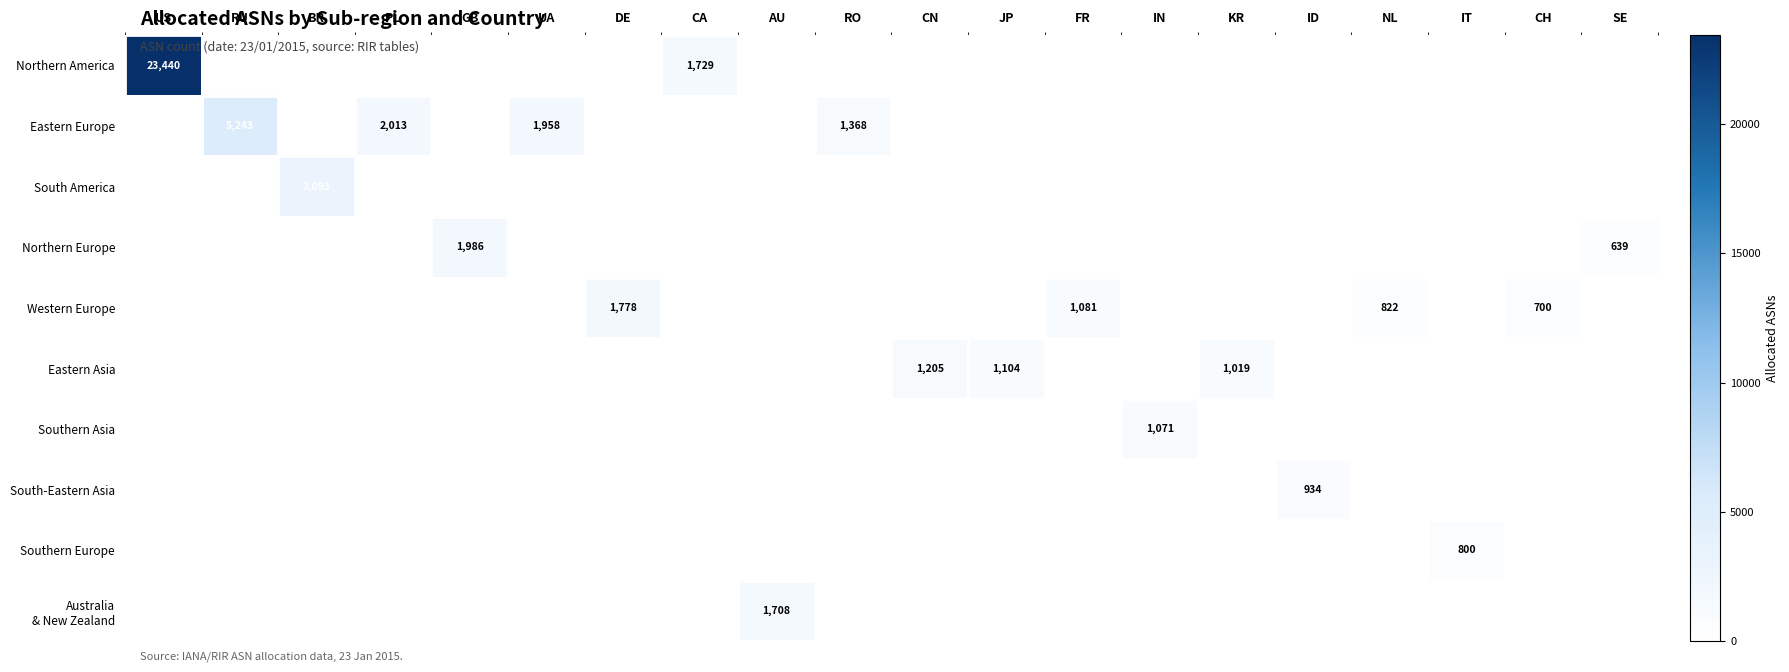

What is the maximum value shown in the chart?

23440